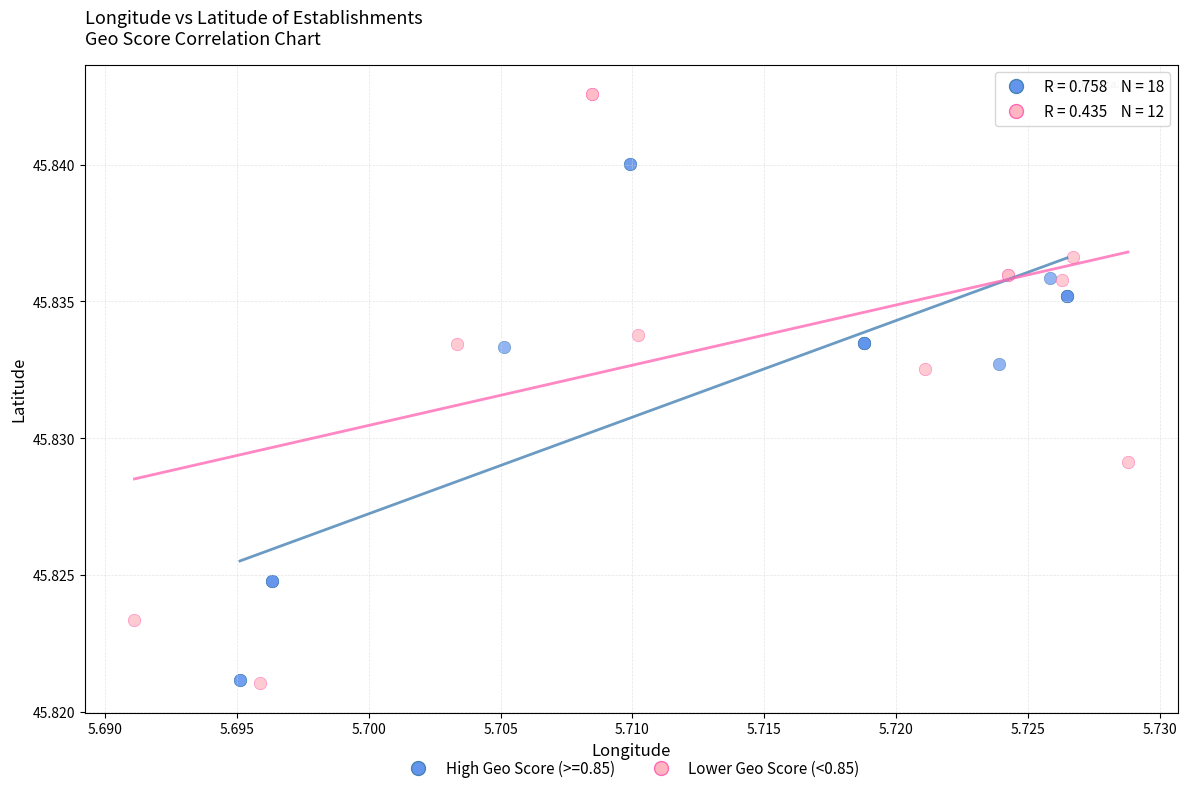

Which series has the widest spread of Y values?

Lower Geo Score (<0.85)